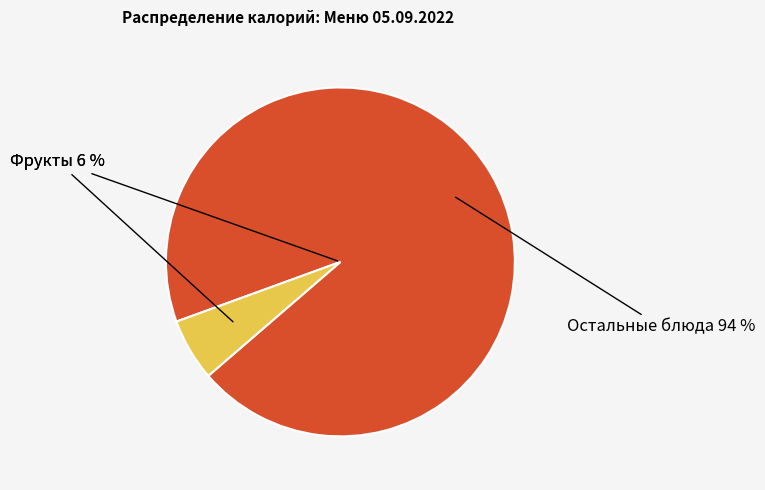

Does макароны с сыром account for over 50% of the chart?

No